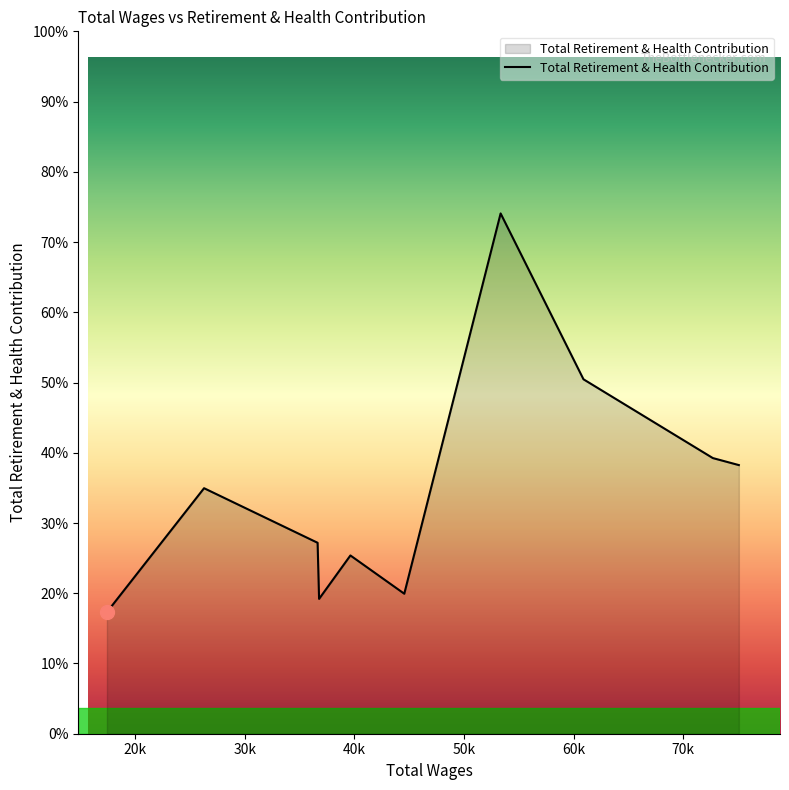

Which category has the highest value across all series?

53333.0